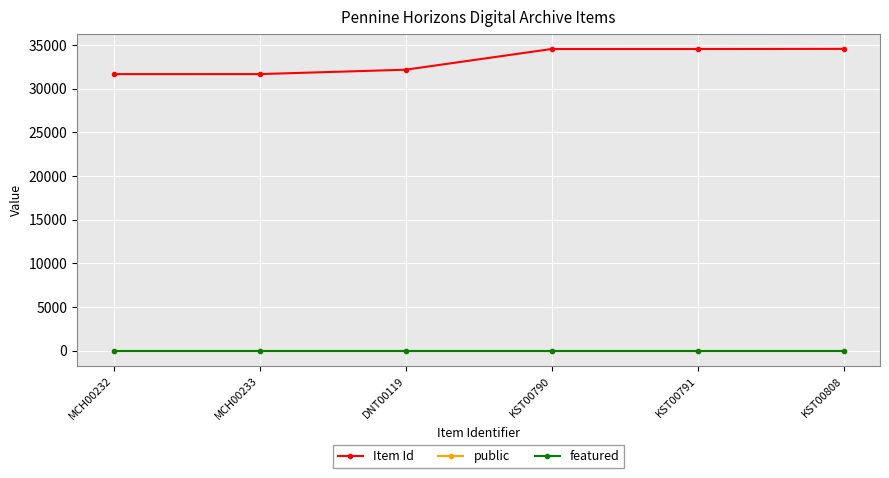

True or false: public has a value of 1 at DNT00119.

True